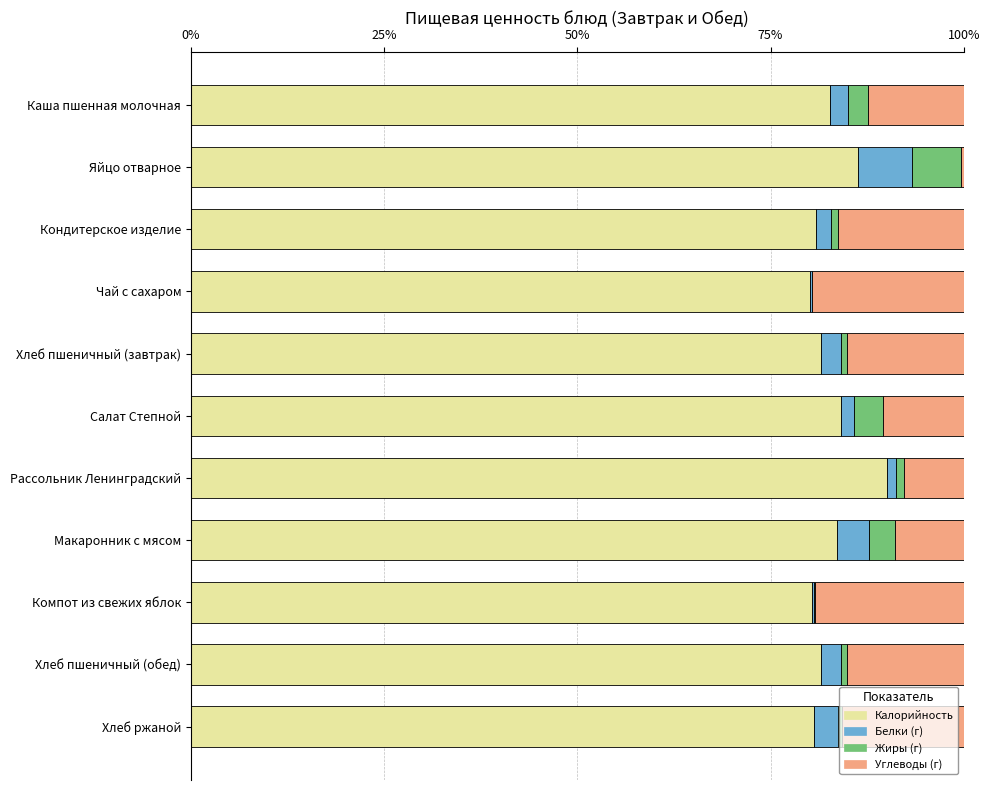

Count the number of categories in the chart.

11